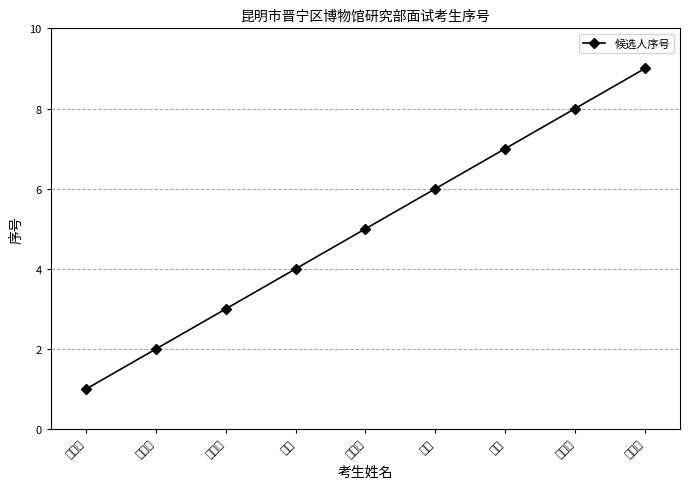

What is the label of the 4th point from the left?

侯能